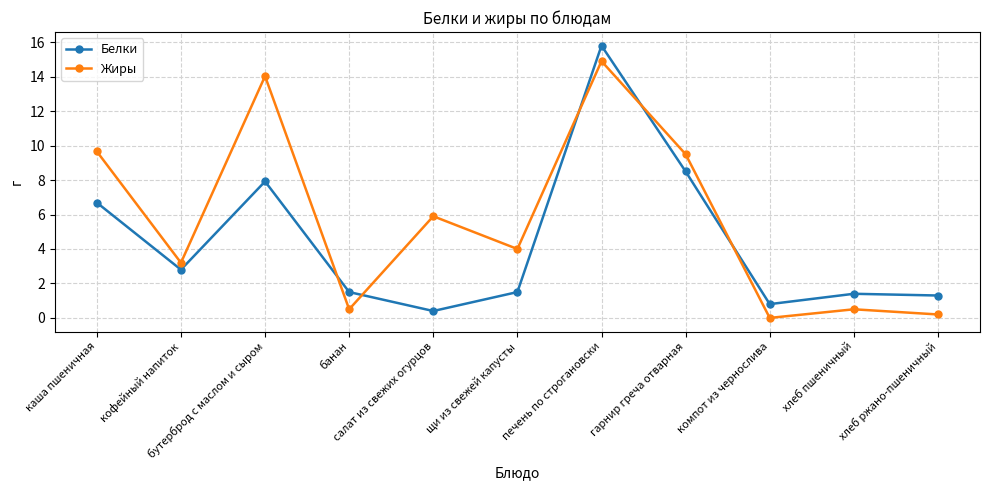

What position from the left is каша пшеничная?

1